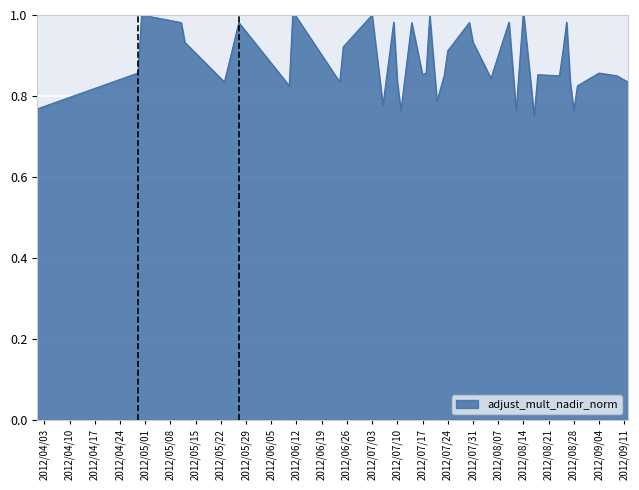

What is the difference between the maximum and minimum values?

0.3